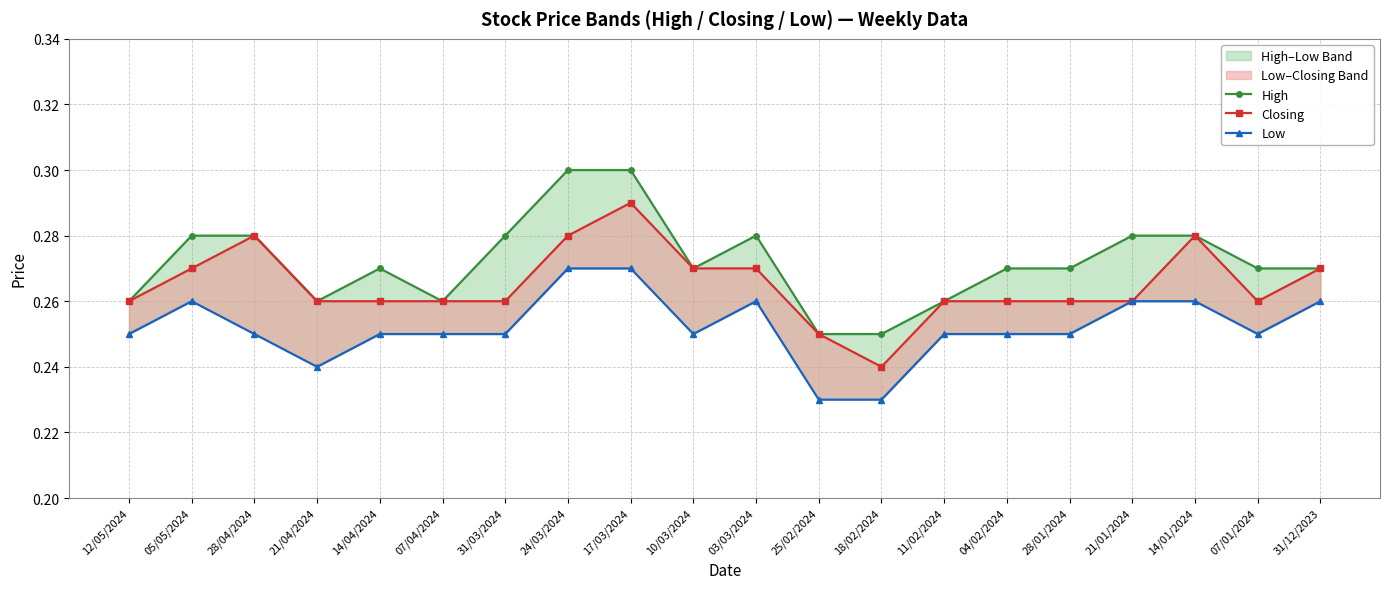

Which has a higher value, 12/05/2024 or 04/02/2024?

04/02/2024